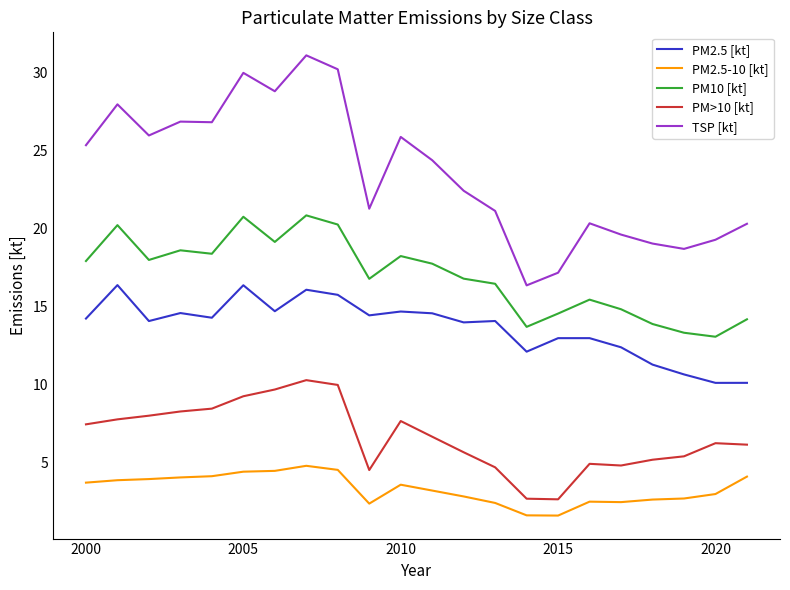

Which series has the largest total across all categories?

TSP [kt]